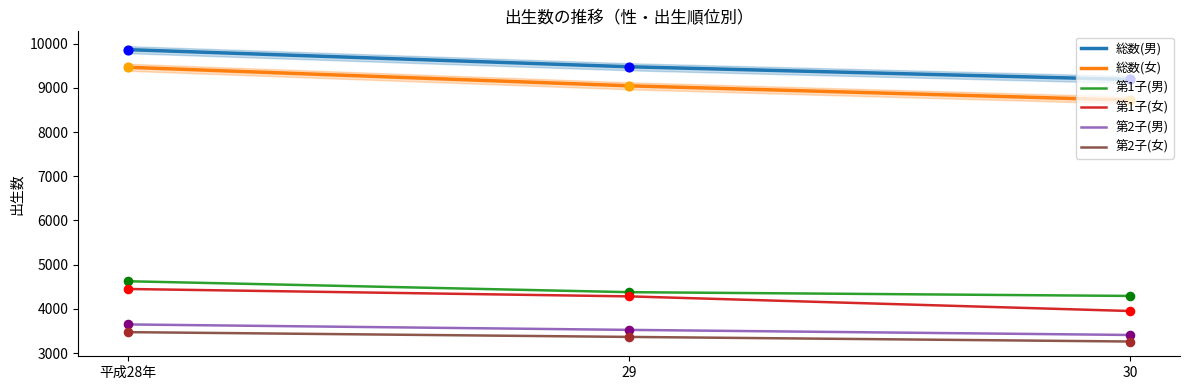

Is the value of 第1子(男) at 29 greater than the value of 第2子(男) at 29?

Yes